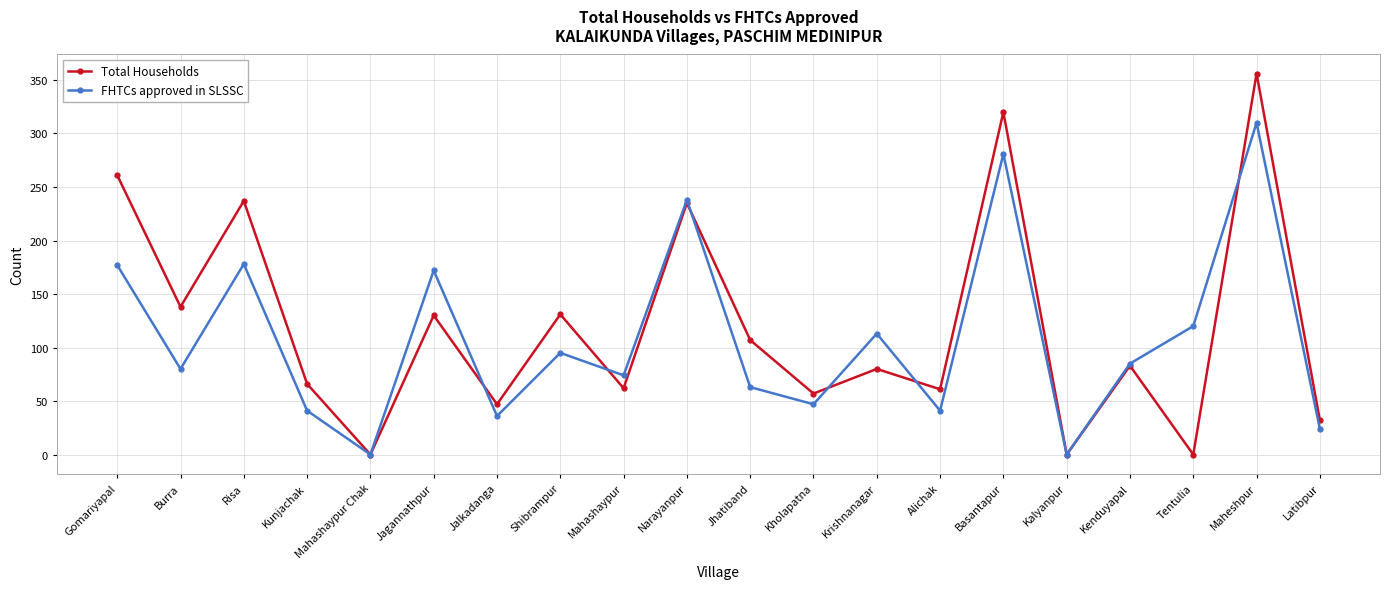

Where is the first local maximum for Total Households?

Risa